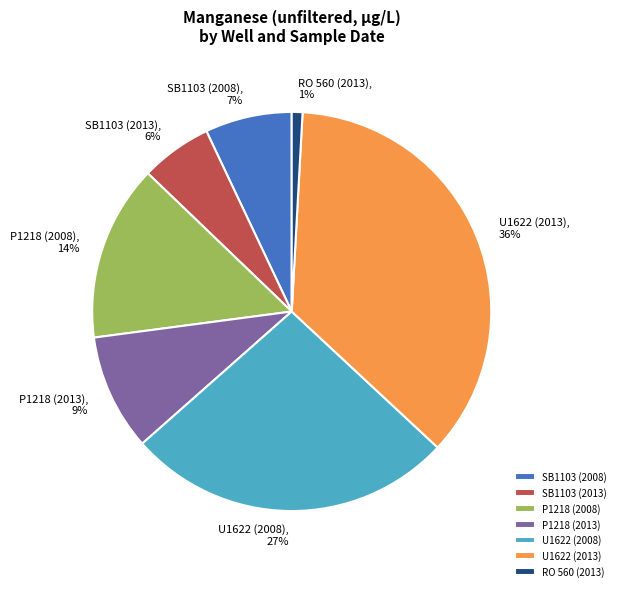

True or false: U1622 (2008) accounts for 20% of the total.

False